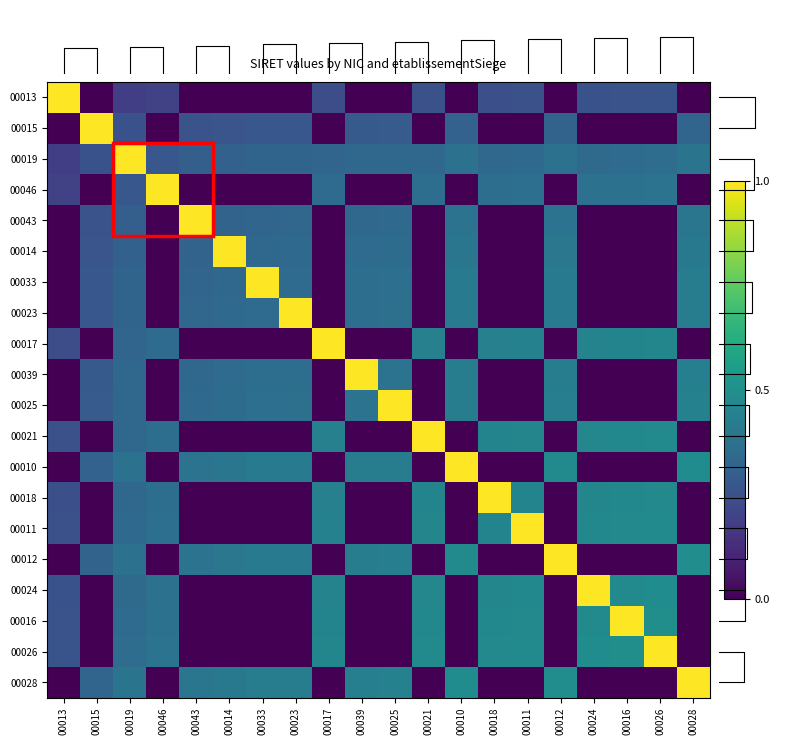

True or false: 00028 has a value of 0.1 at 00039.

False